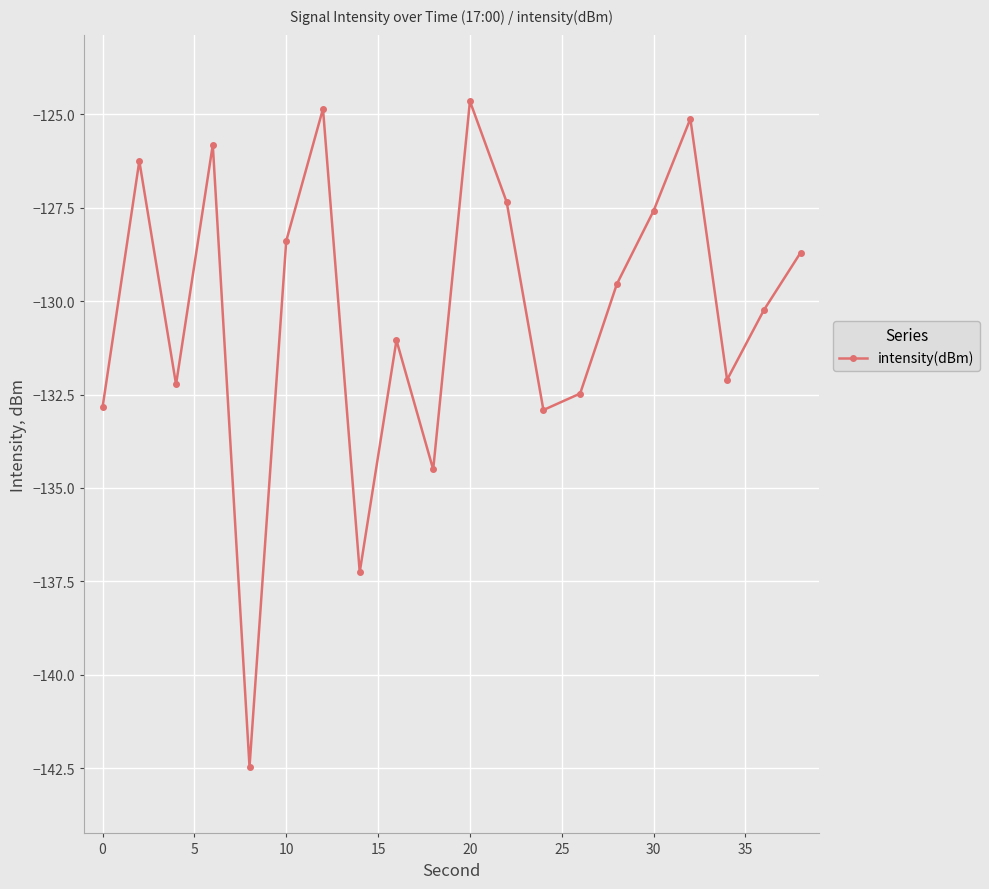

What is the value of the 12th point from the left?

-127.3